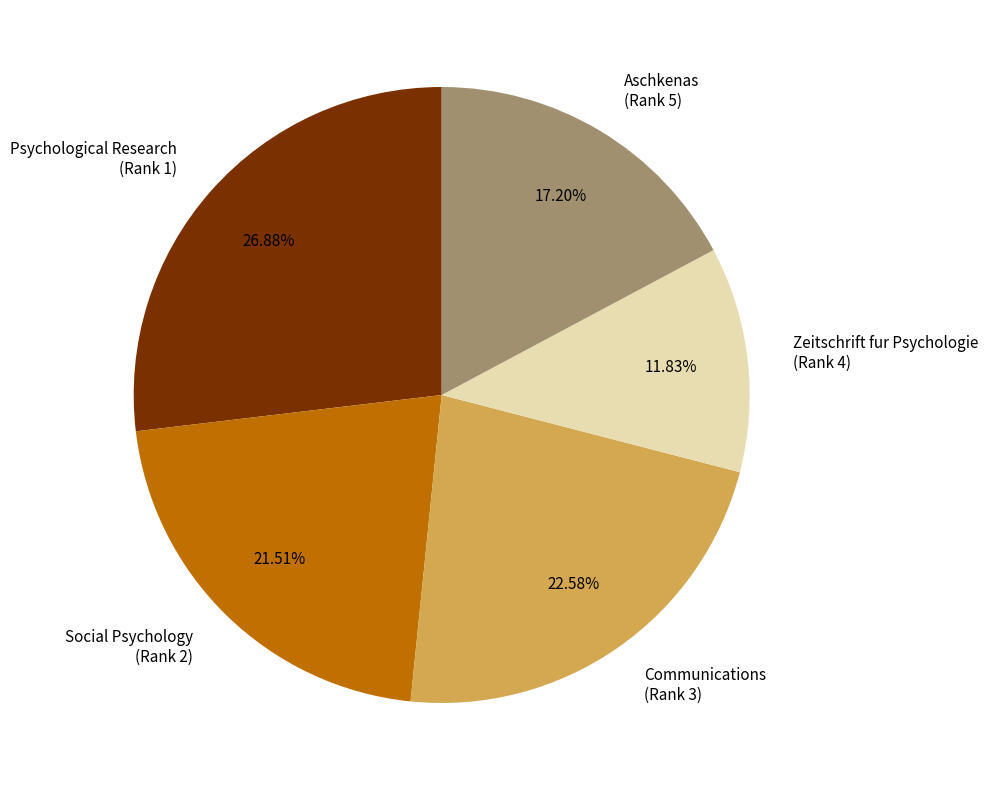

What is the ratio of the value at Social Psychology (Rank 2) to the value at Zeitschrift fur Psychologie (Rank 4)?

1.8